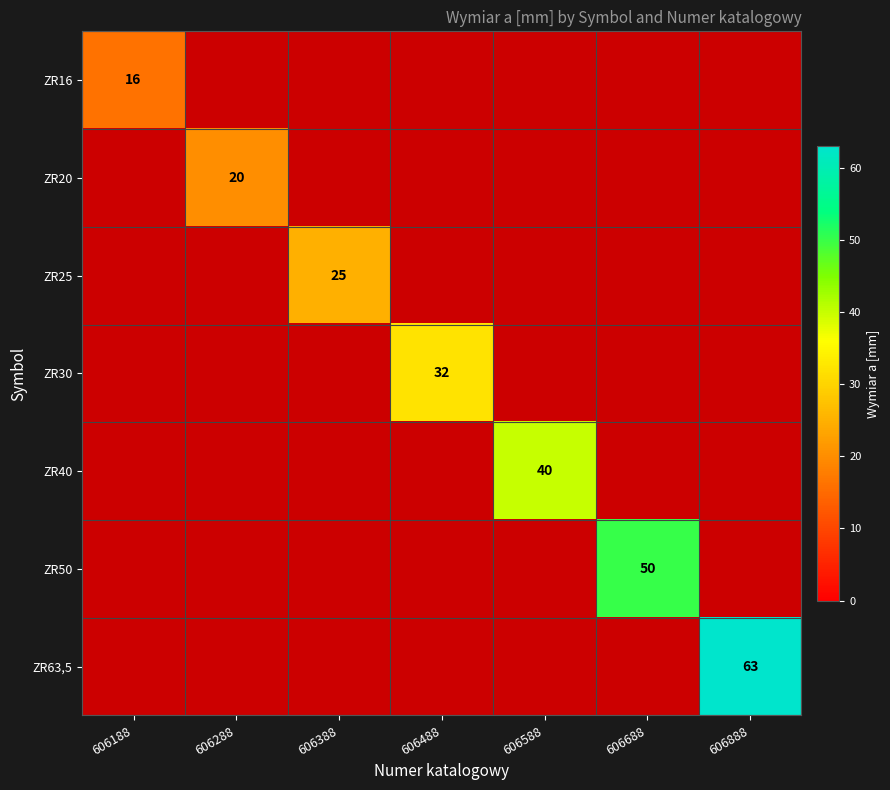

At how many categories does at least one series exceed 48?

2